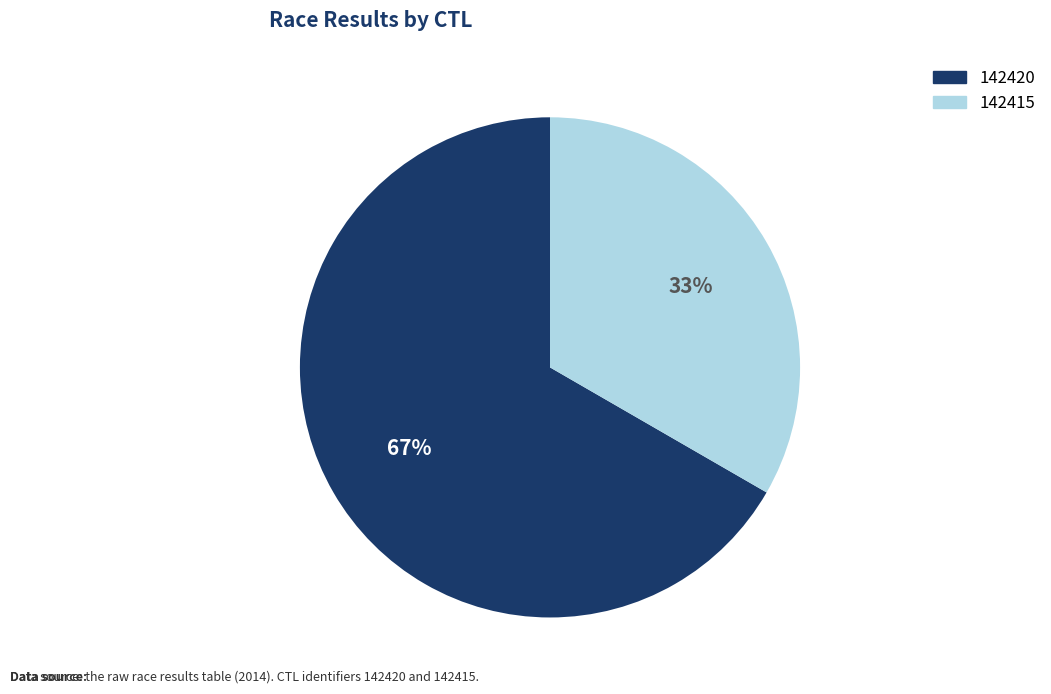

The 142415 slice represents 33% of the pie. True or false?

True